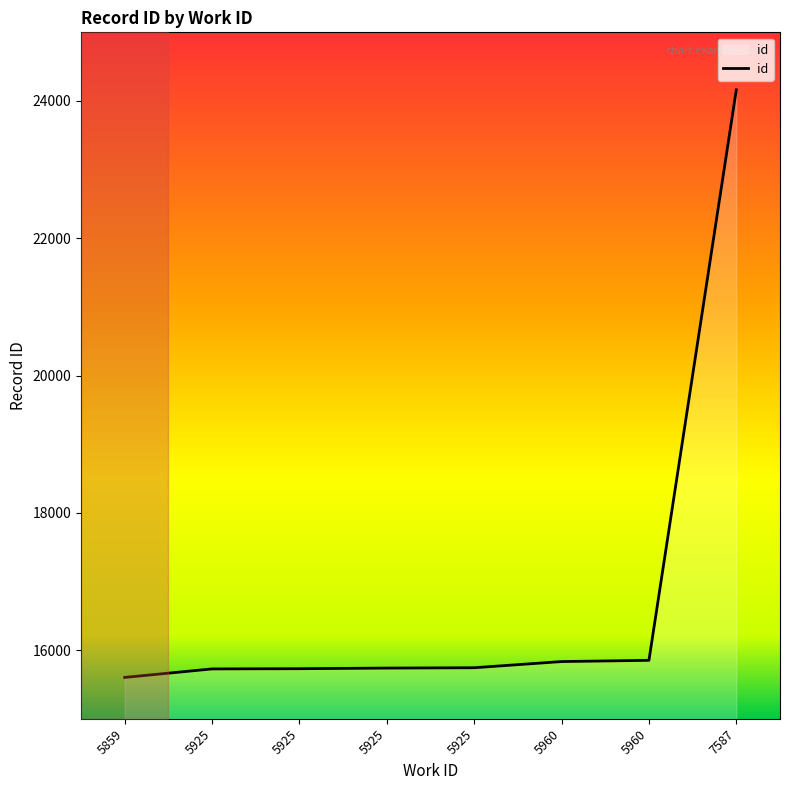

List the labels in order of value, smallest first.

5859, 5925, 5925, 5925, 5925, 5960, 5960, 7587